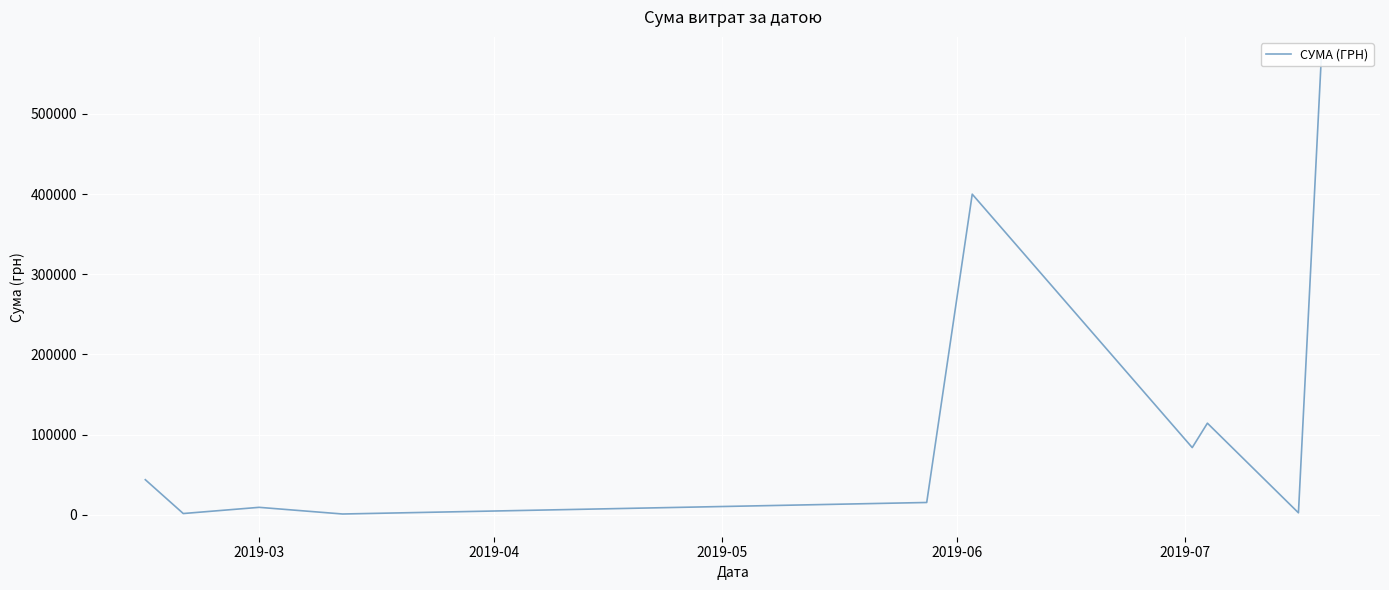

The chart shows a value of 9350.4 at 2019-03. True or false?

True